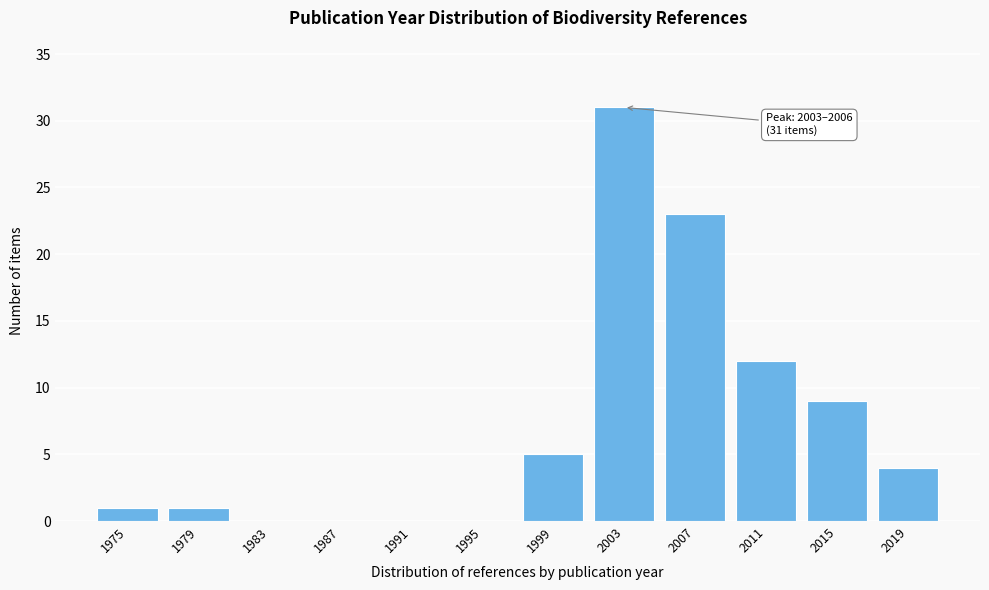

Reading left to right, extract all data points from this chart.

1975=1	1979=1	1983=0	1987=0	1991=0	1995=0	1999=5	2003=31	2007=23	2011=12	2015=9	2019=4